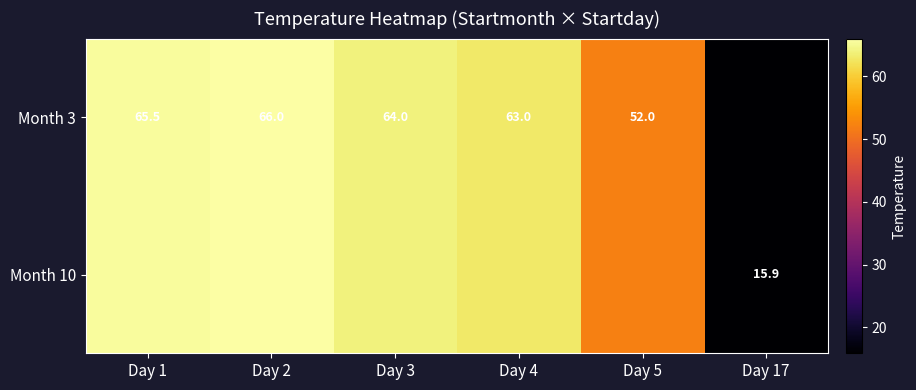

Is the value of Month 3 at Day 1 greater than the value of Month 10 at Day 17?

Yes